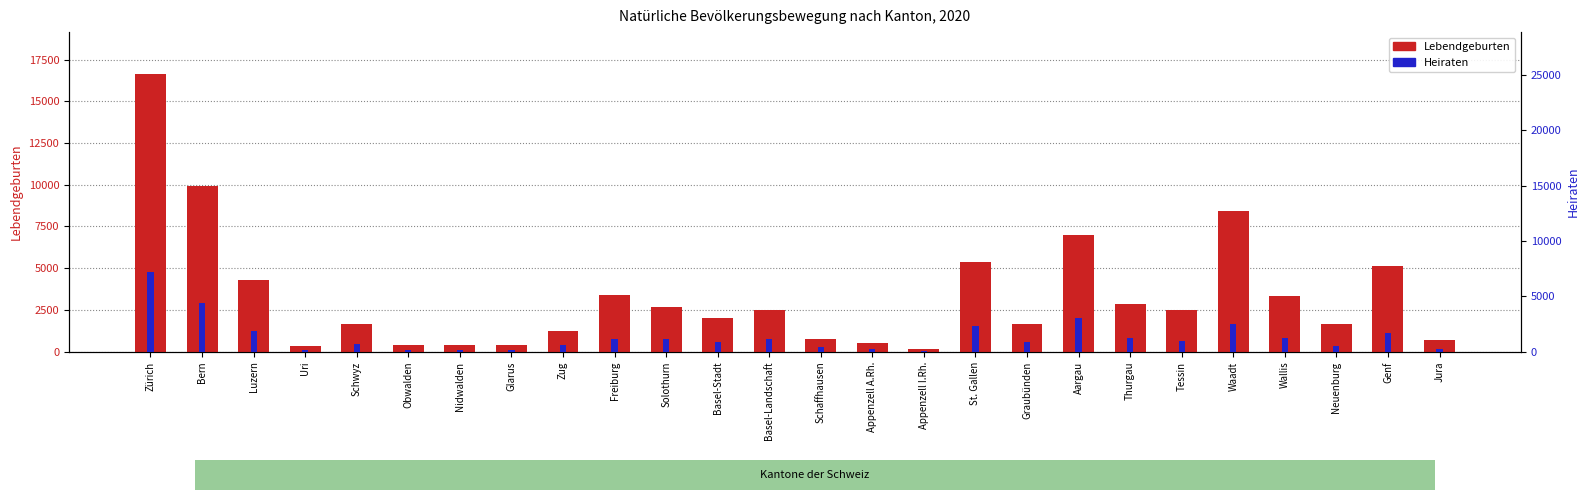

What is the label of the 16th bar from the right?

Solothurn